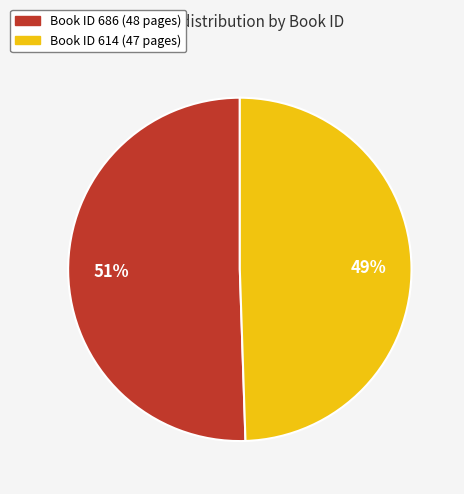

Is there any slice that represents more than half of the pie?

Yes